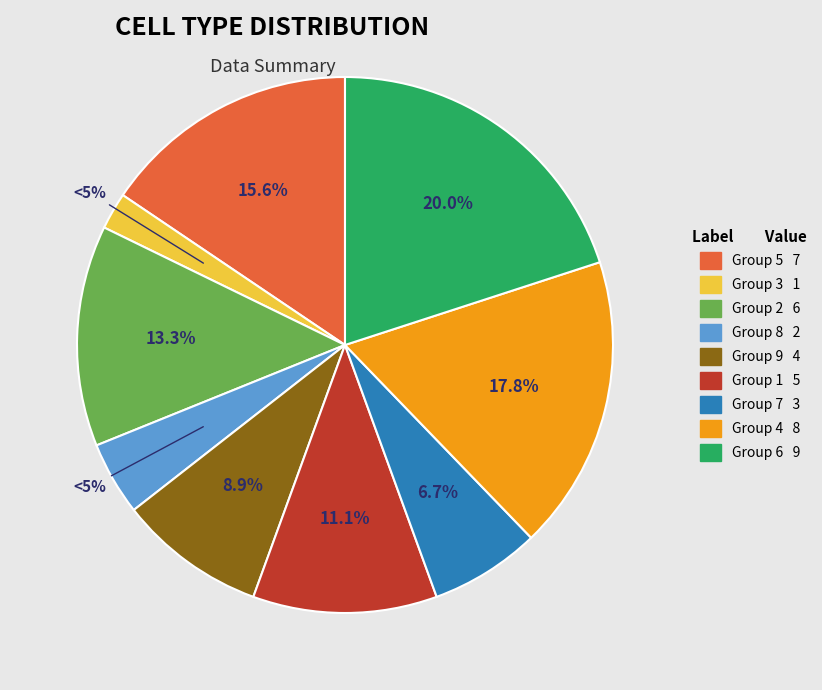

Which has a higher value, 1 or 2?

2